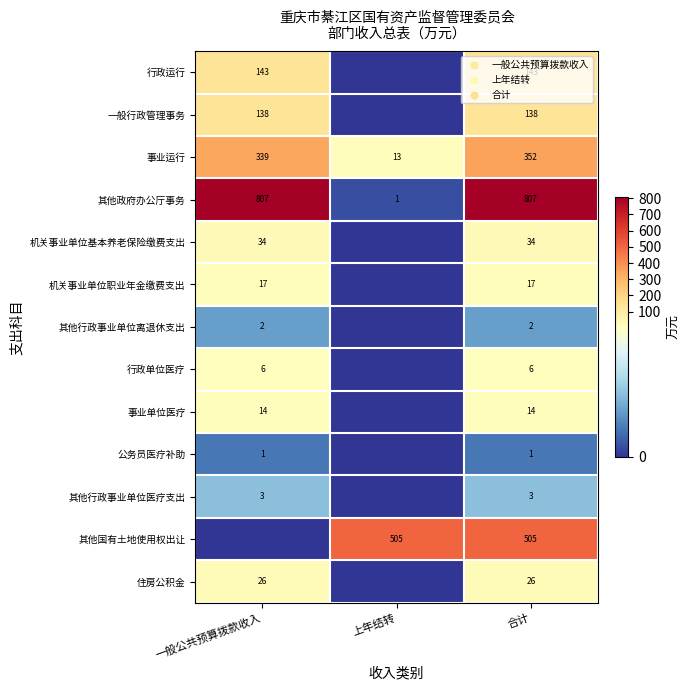

Is it true that 事业运行 equals 13 at 上年结转?

True